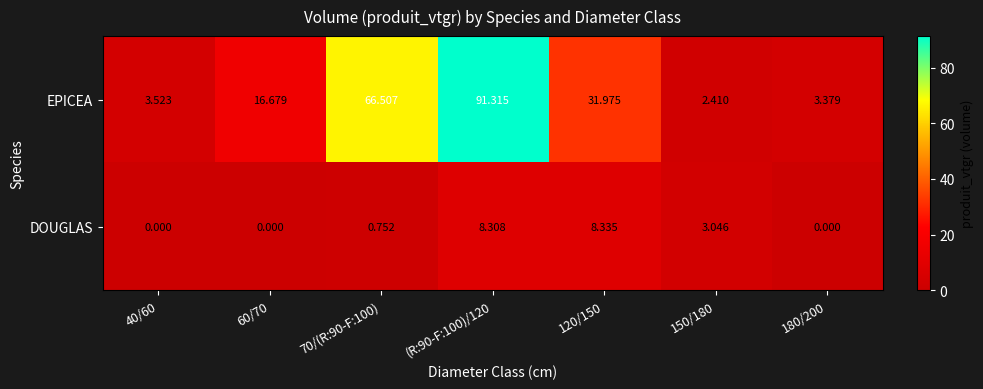

How many series are shown in this chart?

2